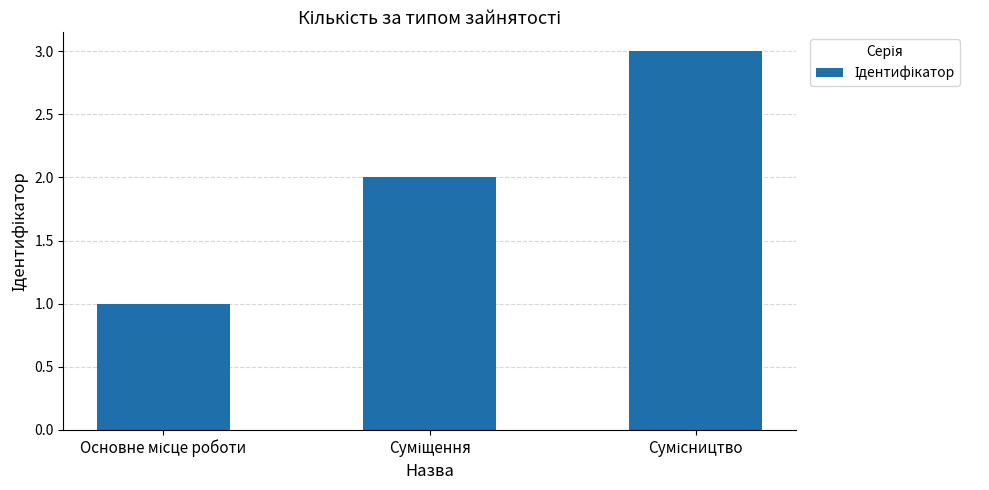

What is the greatest value displayed?

3